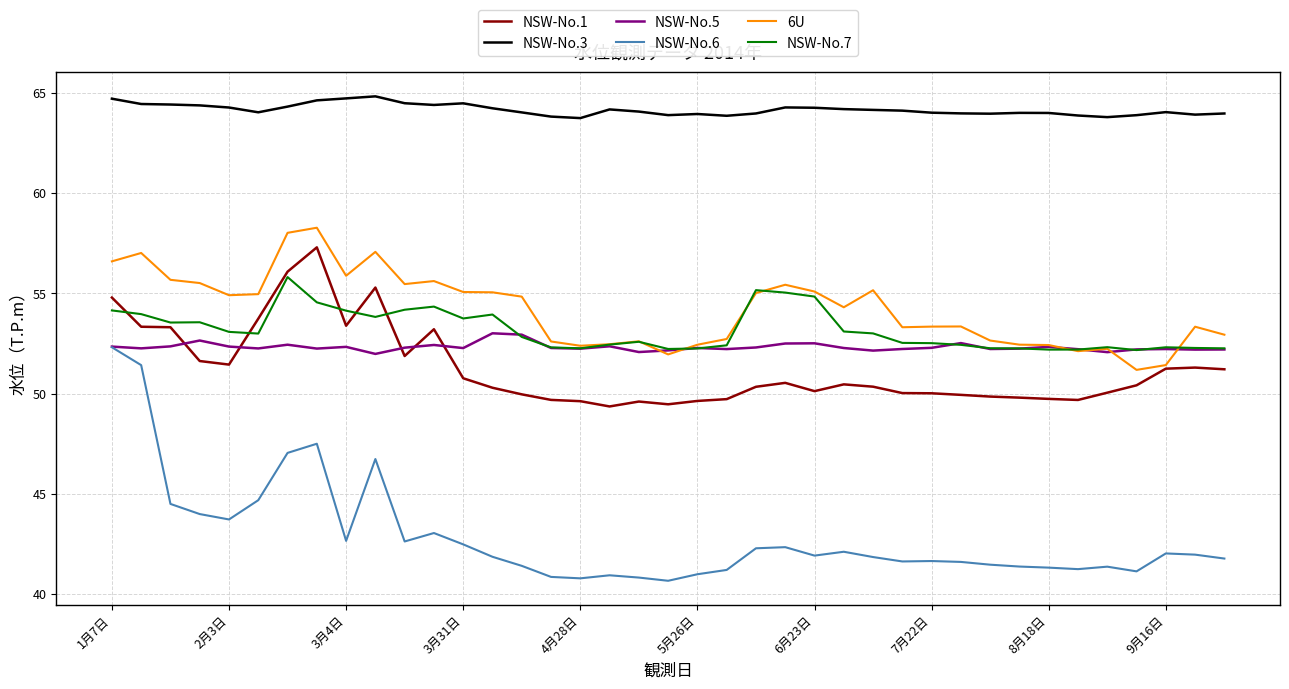

How many lines are shown in the chart?

6